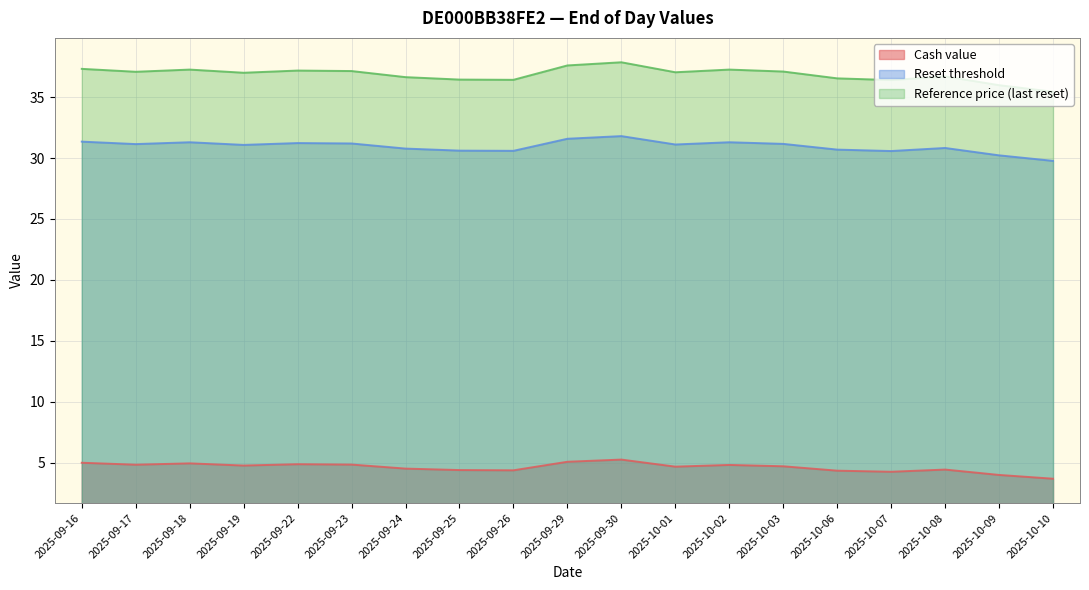

The value of Reset threshold at 2025-09-24 is 30.8. True or false?

True